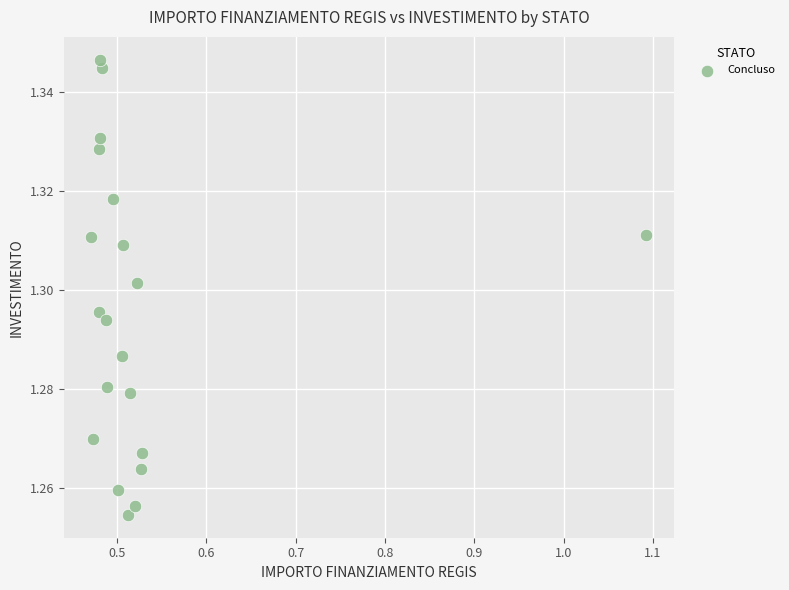

What is the range of X values (max minus min)?

0.6